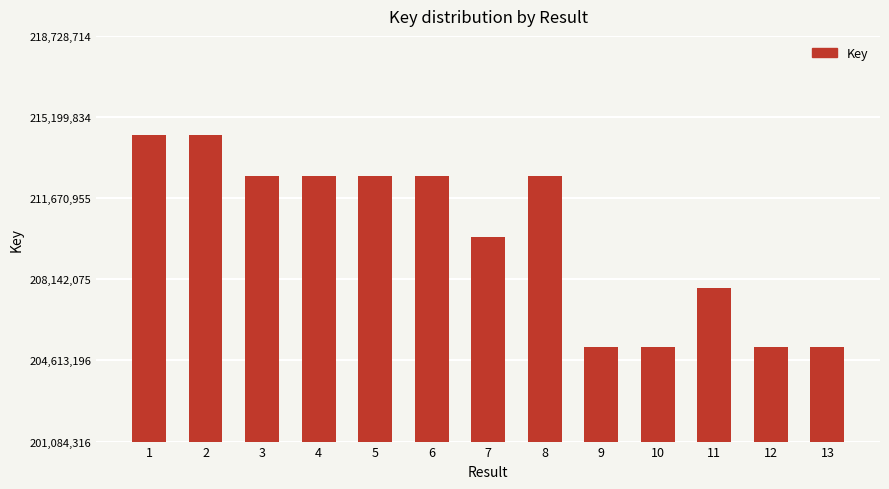

How many categories are shown in the chart?

13